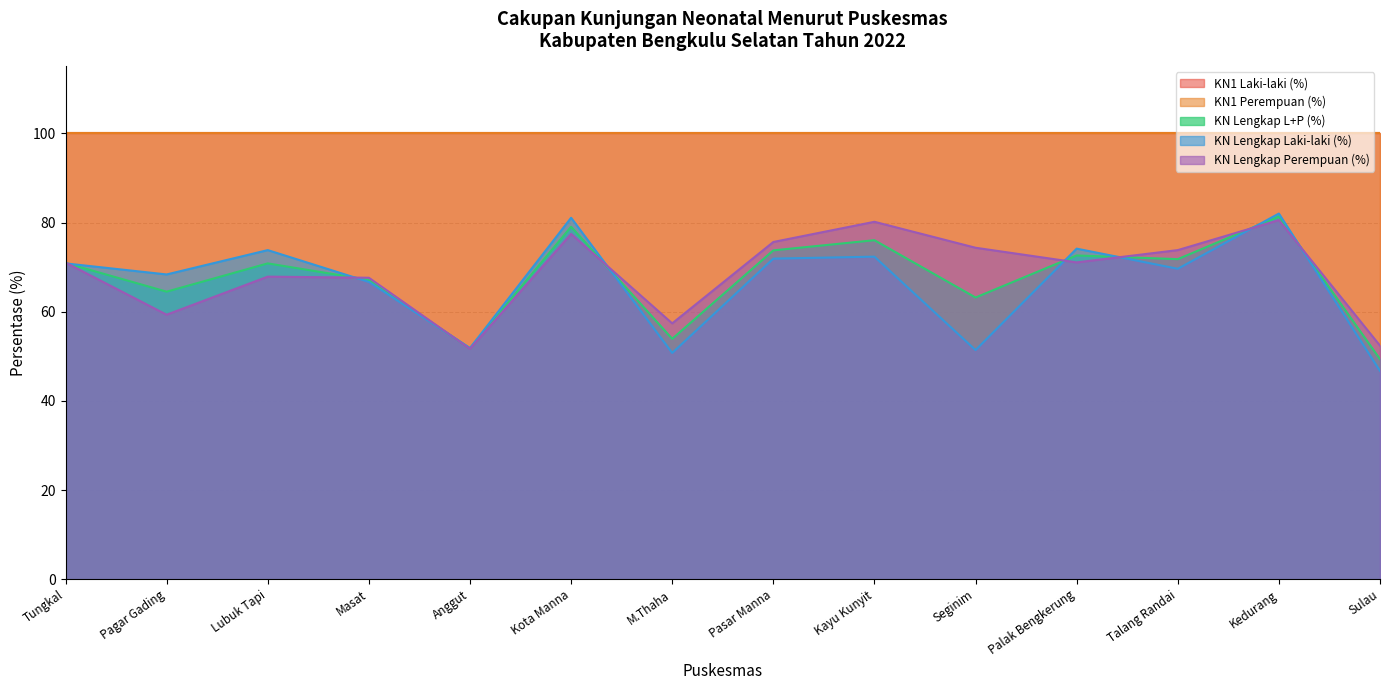

What is the average value of the KN Lengkap Laki-laki (%) series?

66.5